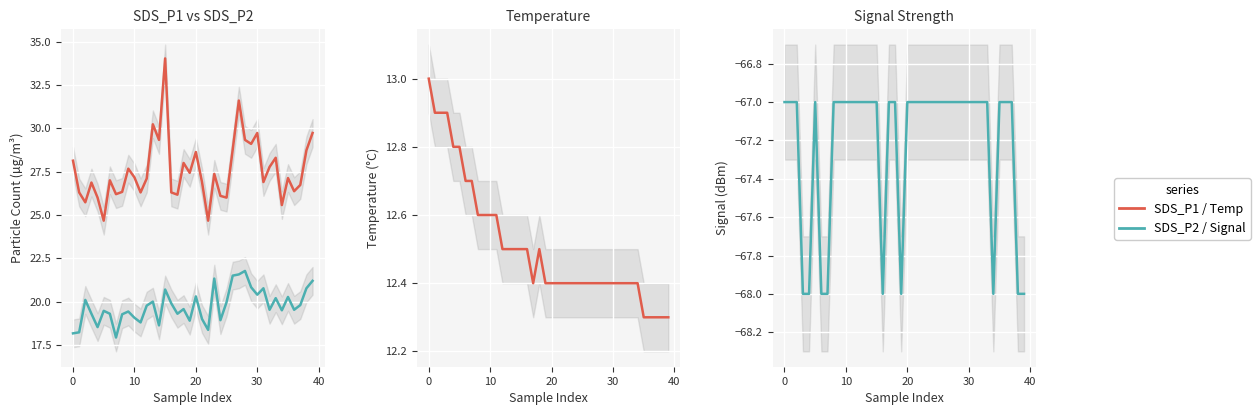

What is the sum of the SDS_P2 values at 15 and 25?

40.7